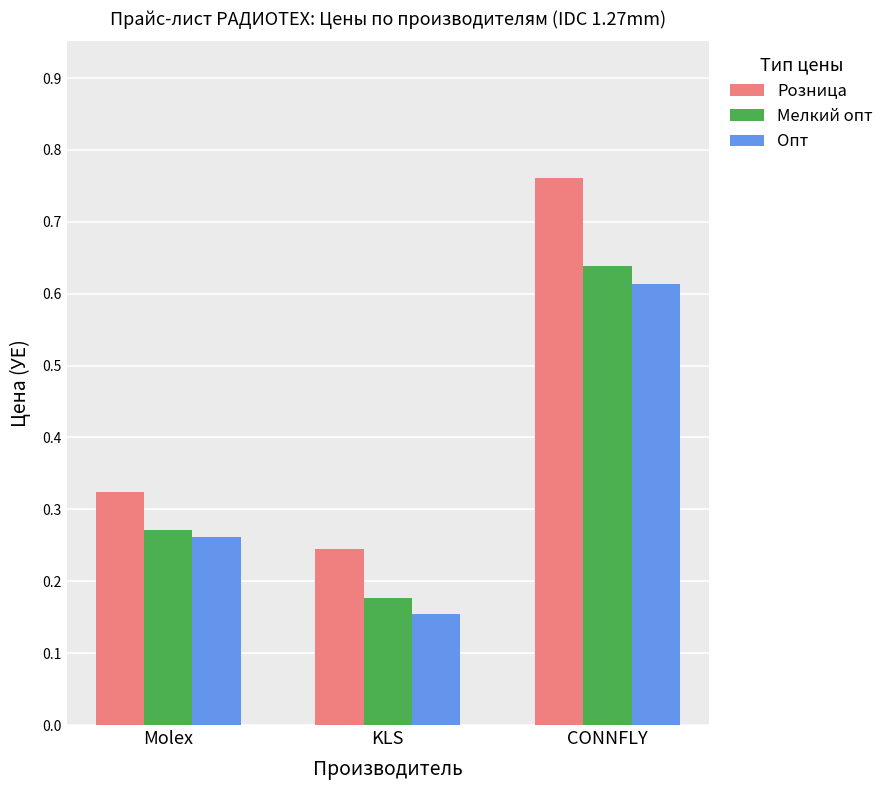

Which label corresponds to the smallest value in the chart?

KLS